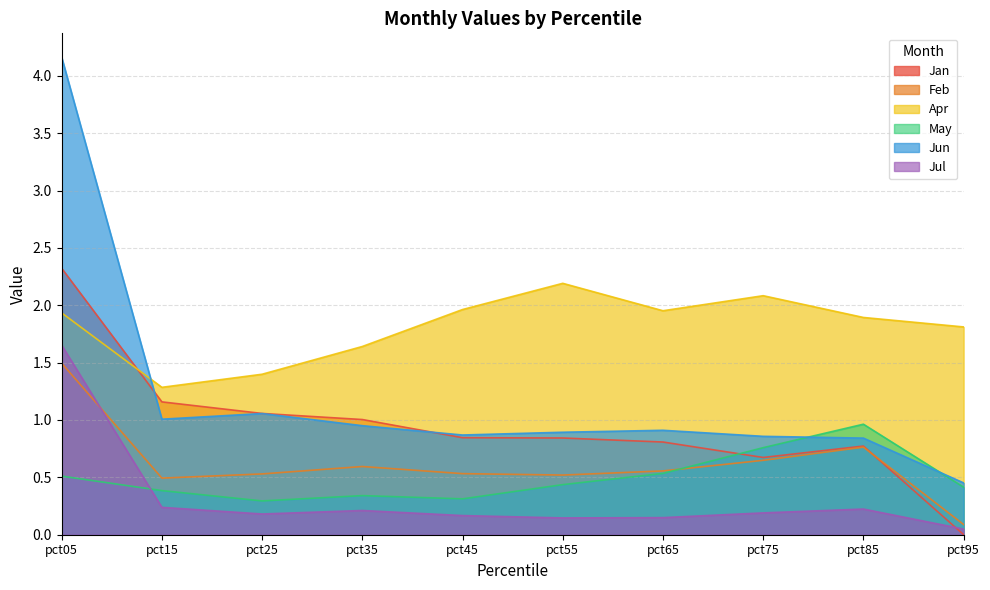

How many series are shown in this chart?

6